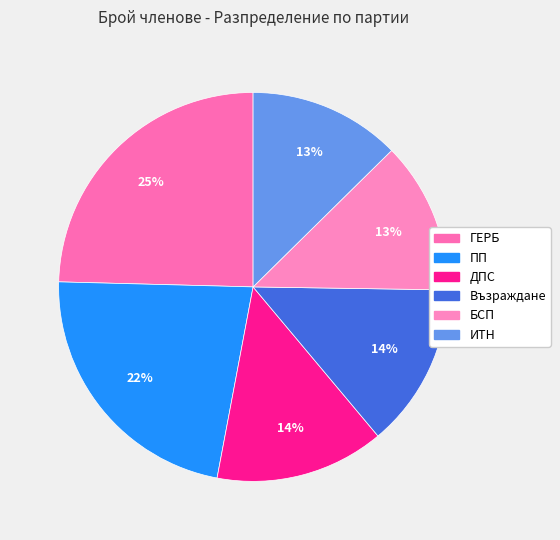

To the nearest percent, what percentage of the pie is Възраждане?

14%